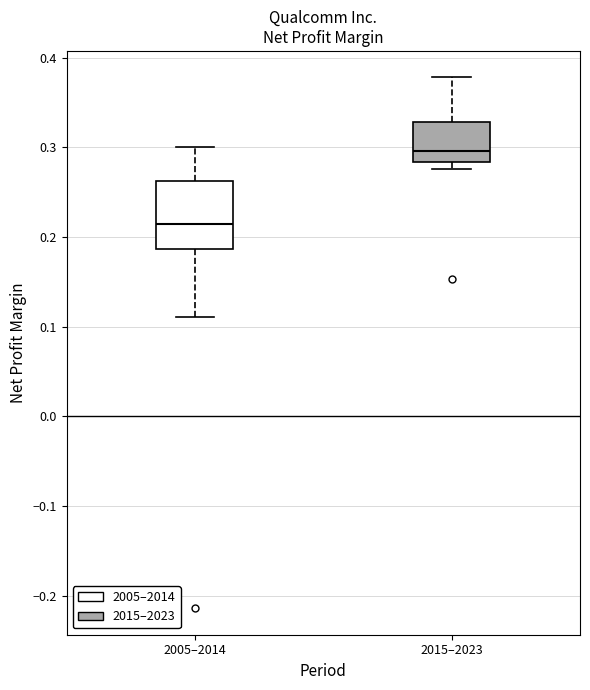

Where is the upper edge of the box for 2015–2023 on the y-axis? The values are not printed on the chart, so give them approximately, as read against the axis.

0.33